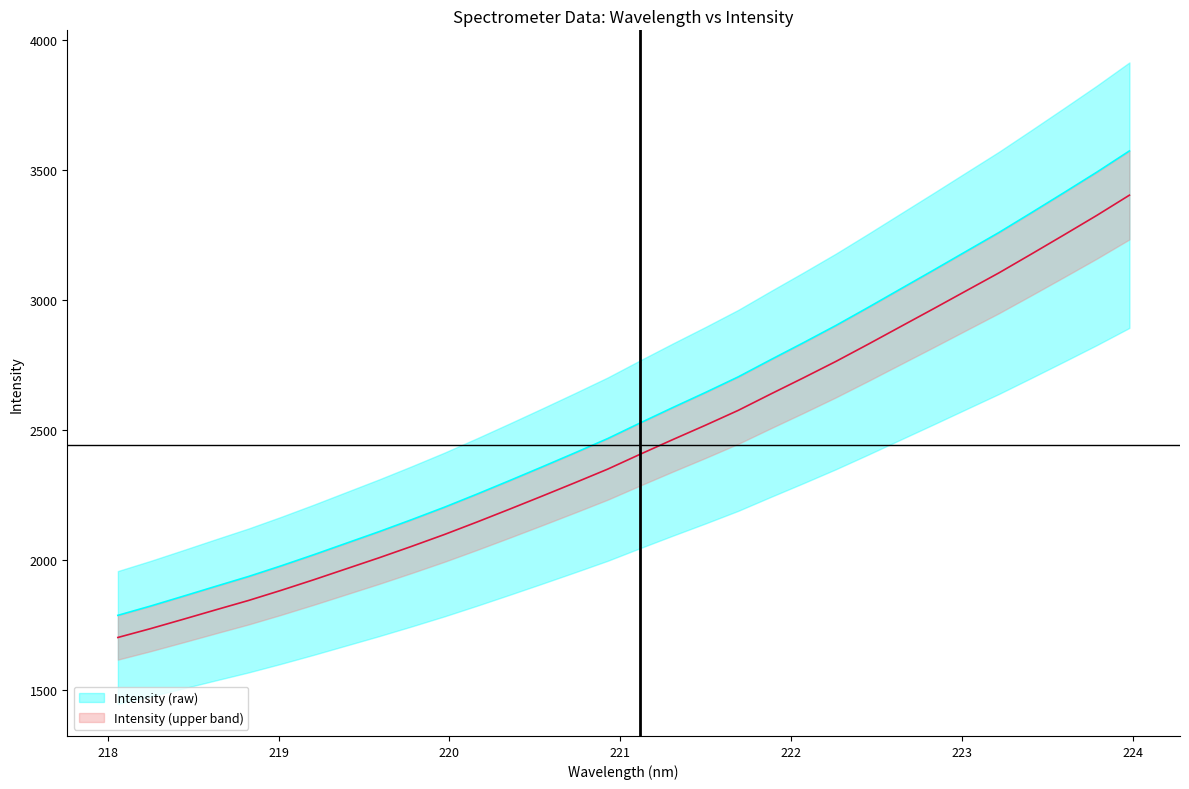

What is the minimum value shown in the chart?

1703.3